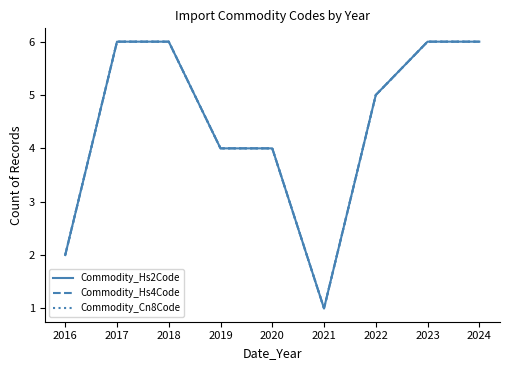

Does the chart have visible grid lines?

No